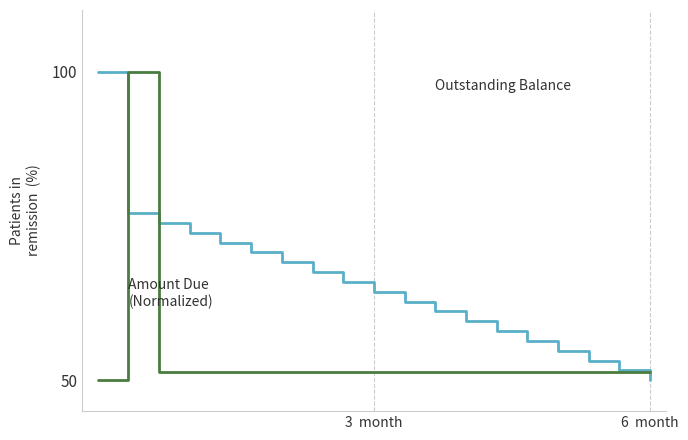

What is the maximum value shown in the chart?

100.0